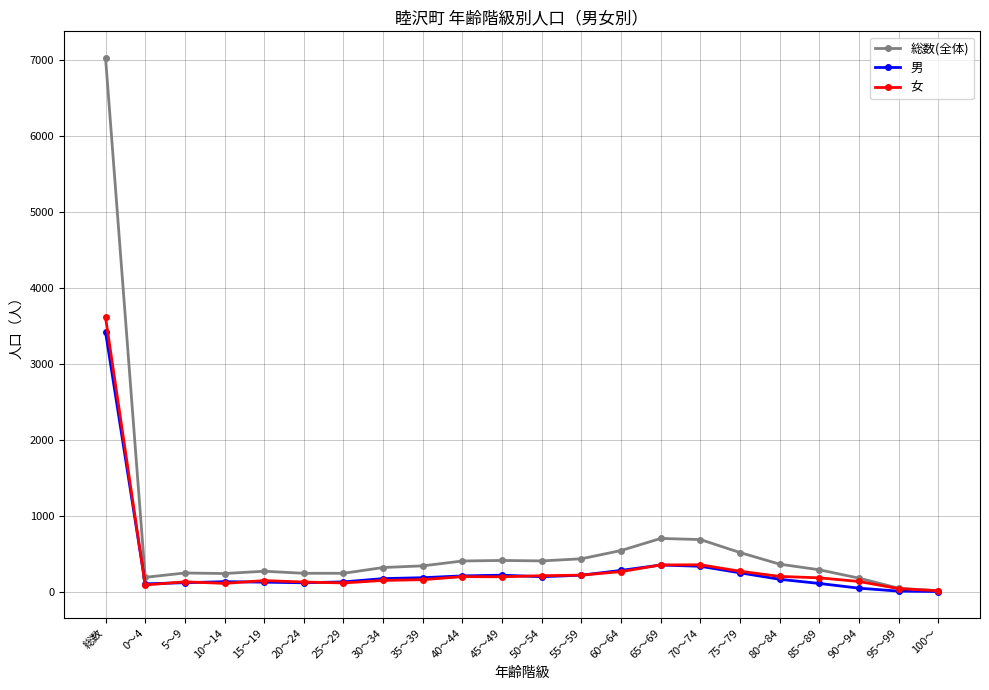

Which series has the largest total across all categories?

総数(全体)